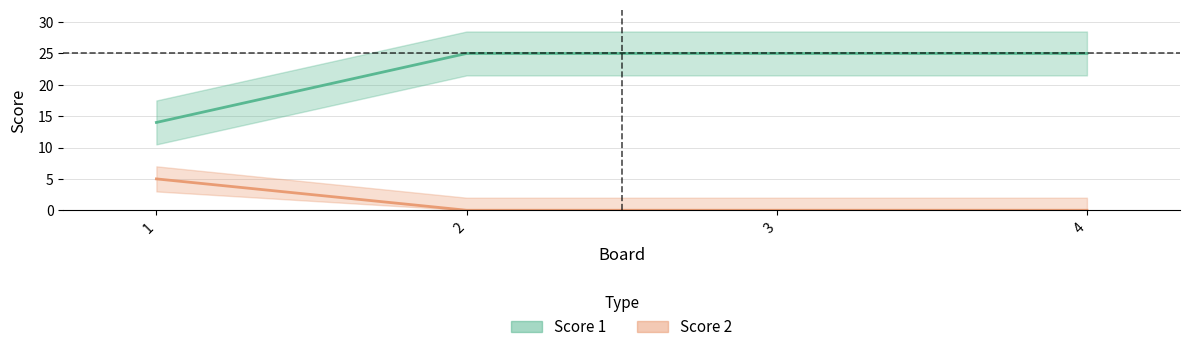

True or false: Score 1 and Score 2 cross at least once.

False